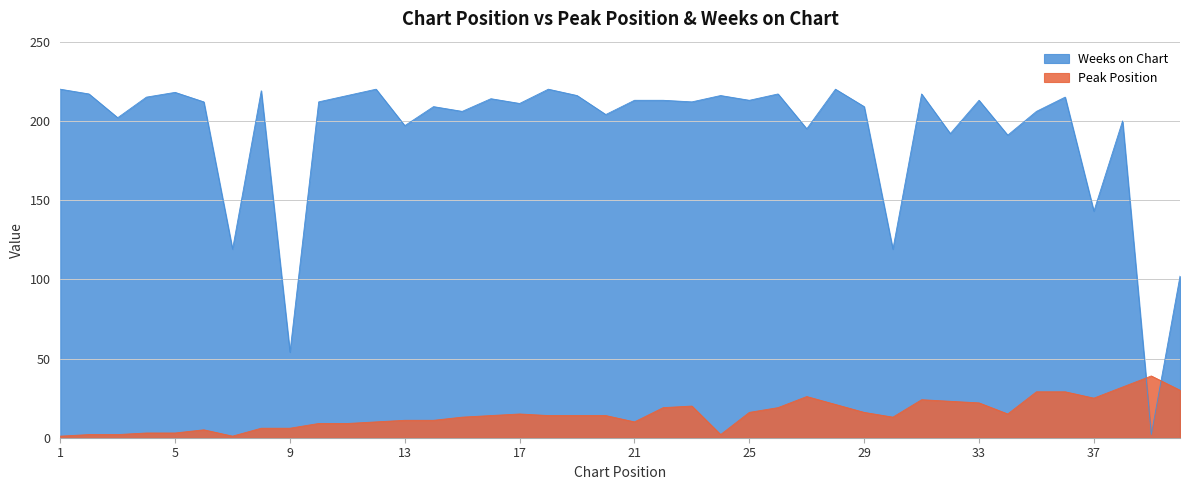

Which series changed the most between 22 and 40?

Weeks on Chart